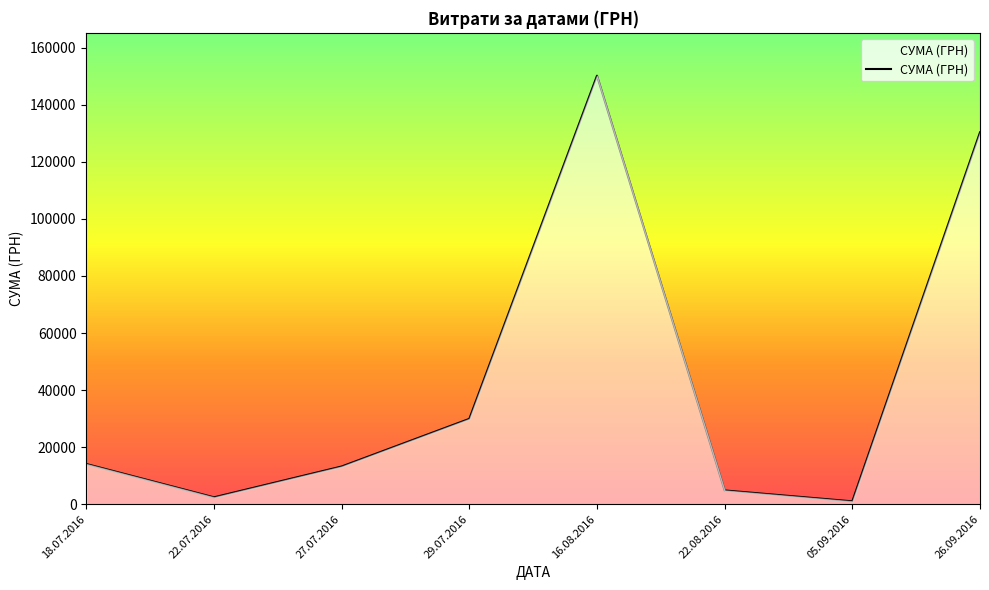

What is the difference between the maximum and minimum values?

149249.8